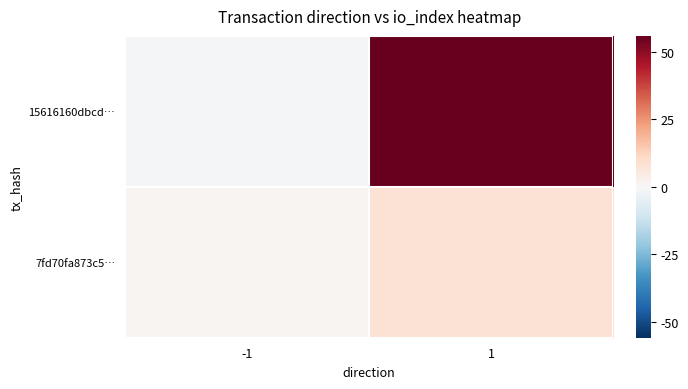

Reading left to right, extract all data points from this chart.

15616160dbcd…: -1=-1	1=56
7fd70fa873c5…: -1=1	1=8